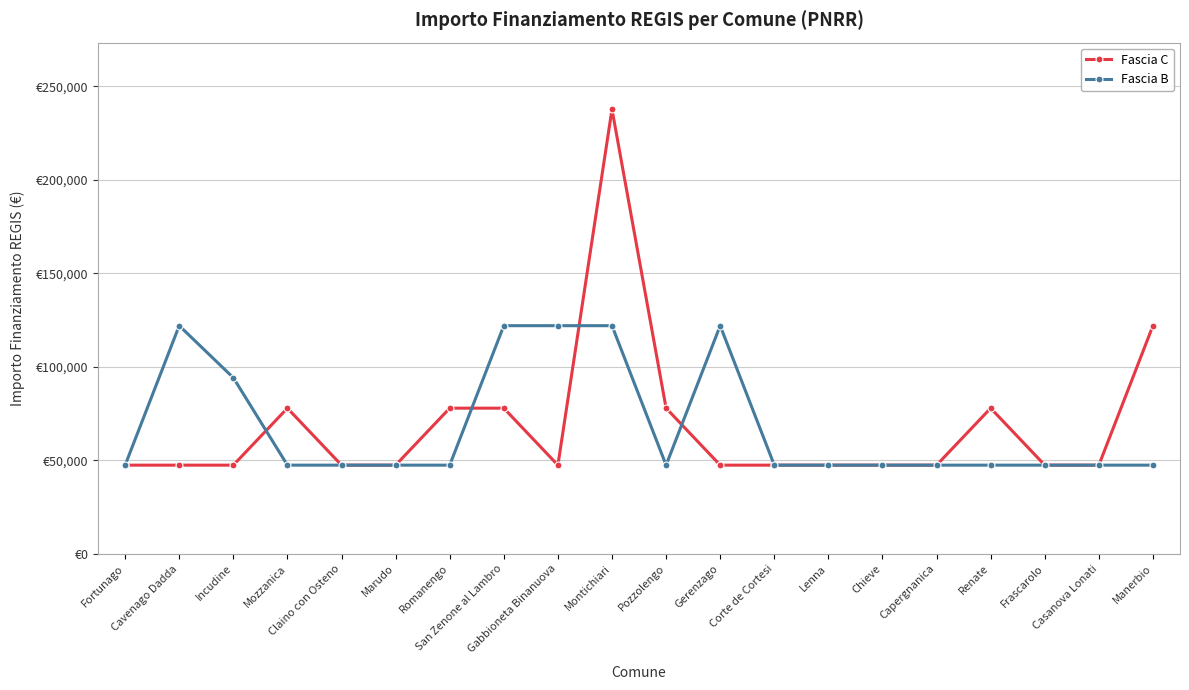

Reading right to left, what are all the values shown in this chart?

Fascia C: Manerbio=121992	Casanova Lonati=47427	Frascarolo=47427	Renate=77897	Capergnanica=47427	Chieve=47427	Lenna=47427	Corte de Cortesi=47427	Gerenzago=47427	Pozzolengo=77897	Montichiari=237681	Gabbioneta Binanuova=47427	San Zenone al Lambro=77897	Romanengo=77897	Marudo=47427	Claino con Osteno=47427	Mozzanica=77897	Incudine=47427	Cavenago Dadda=47427	Fortunago=47427
Fascia B: Manerbio=47427	Casanova Lonati=47427	Frascarolo=47427	Renate=47427	Capergnanica=47427	Chieve=47427	Lenna=47427	Corte de Cortesi=47427	Gerenzago=121992	Pozzolengo=47427	Montichiari=121992	Gabbioneta Binanuova=121992	San Zenone al Lambro=121992	Romanengo=47427	Marudo=47427	Claino con Osteno=47427	Mozzanica=47427	Incudine=94172	Cavenago Dadda=121992	Fortunago=47427